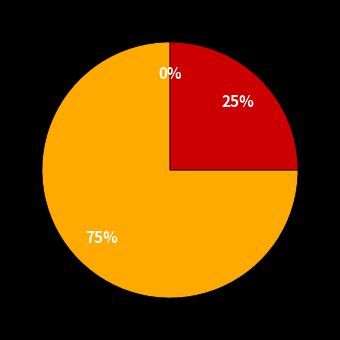

Combined, do Other and Vote account for over 50%?

Yes